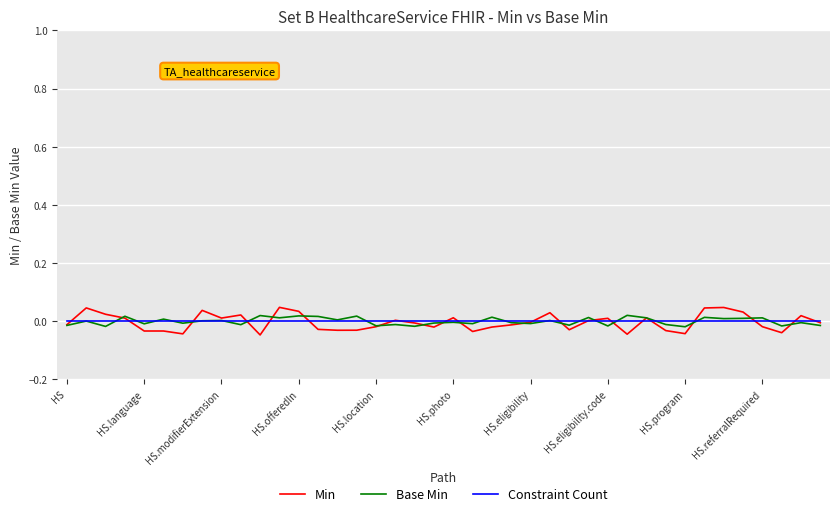

Which series has the largest range (max minus min)?

Min